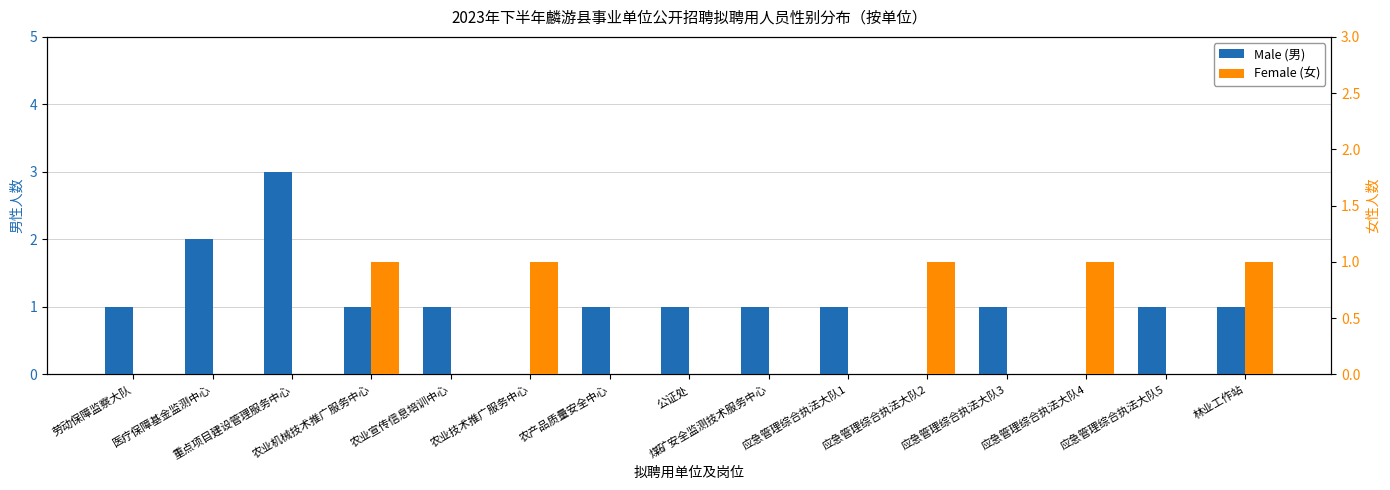

At which label is Female (女) closest to 0?

劳动保障监察大队